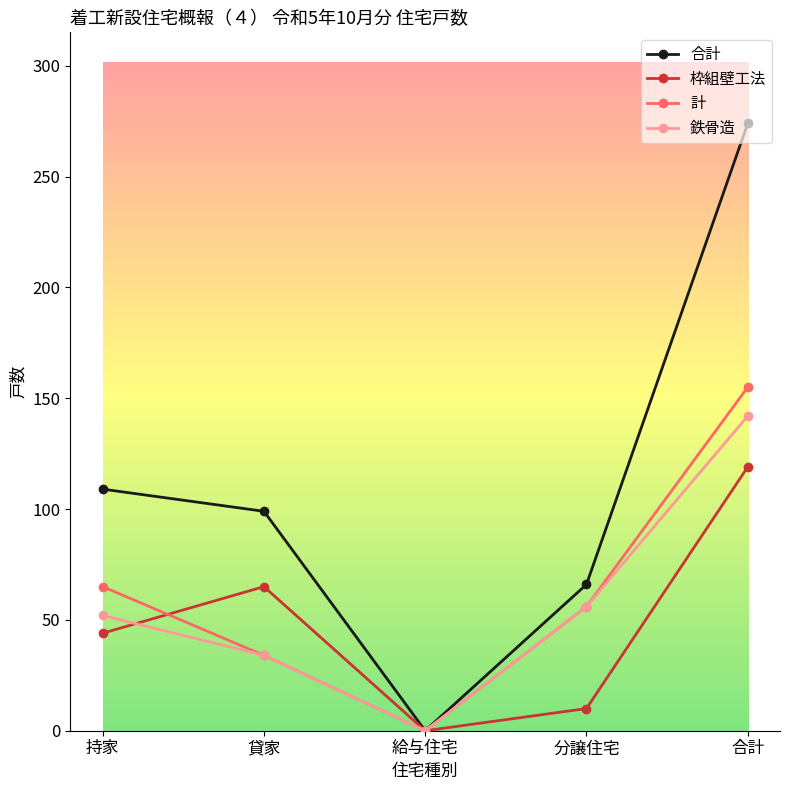

What is the label of the 4th point from the right?

貸家